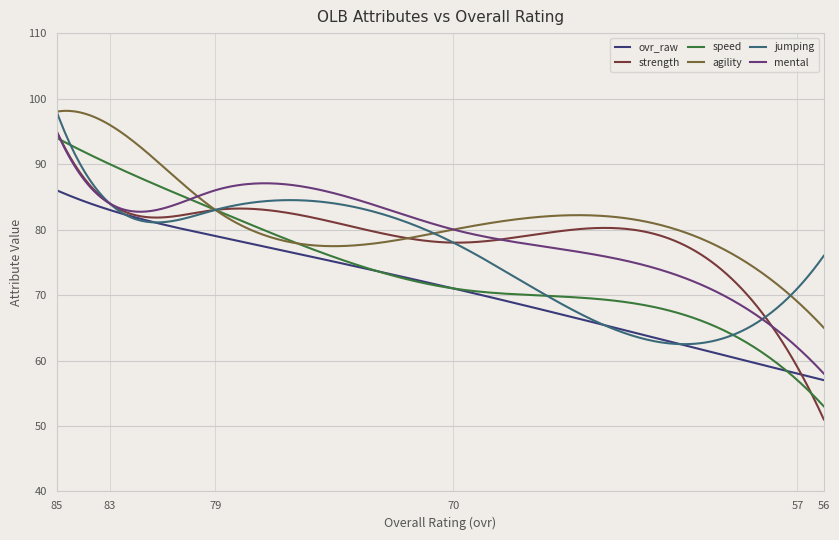

How many values in the agility series are below 83?

3